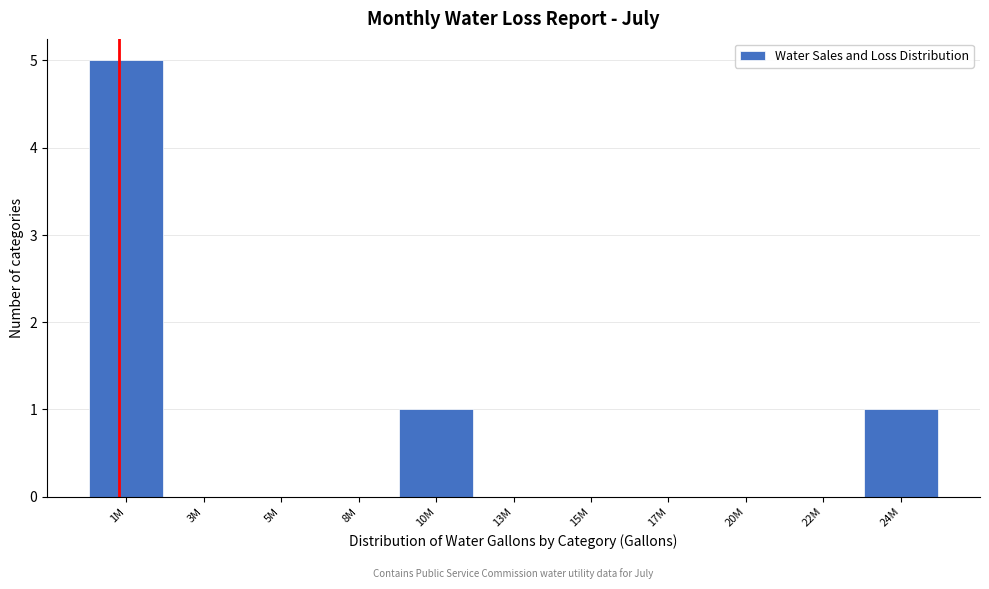

Reading left to right, extract all data points from this chart.

1M=5	3M=0	5M=0	8M=0	10M=1	13M=0	15M=0	17M=0	20M=0	22M=0	24M=1